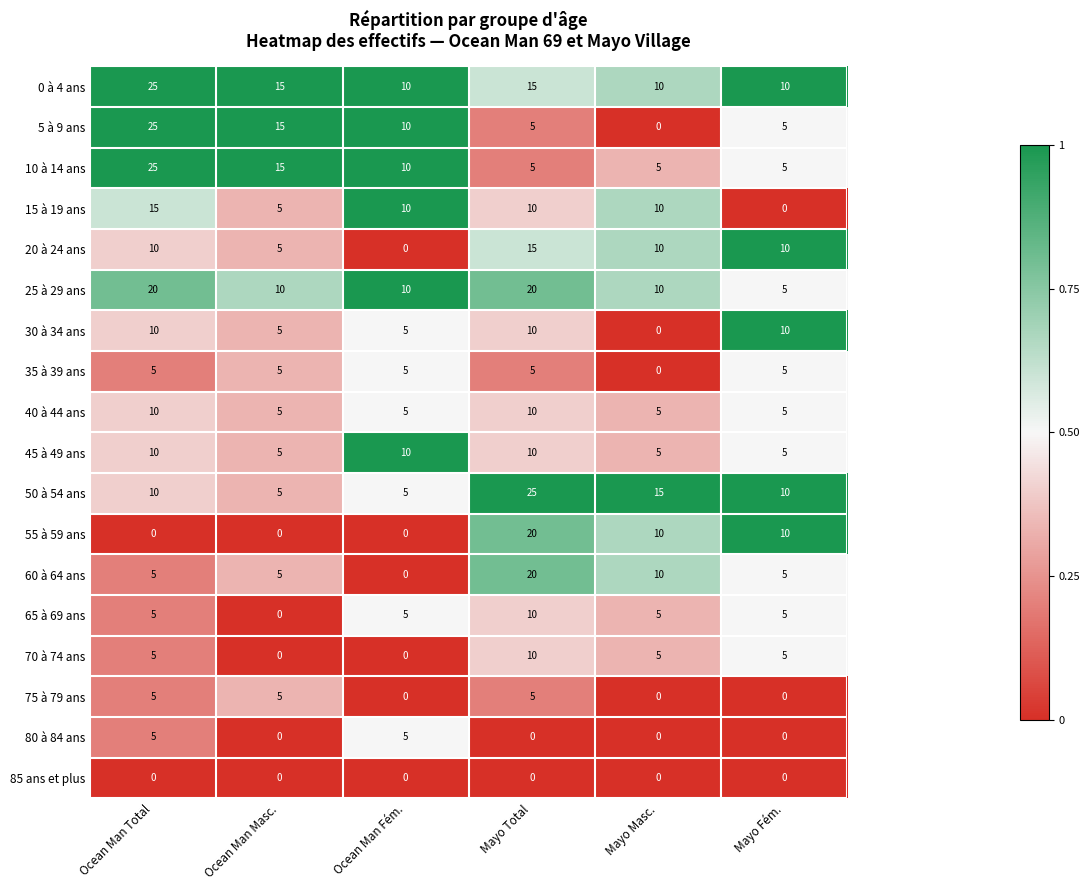

What is the total value across all series at Ocean Man Total?

190